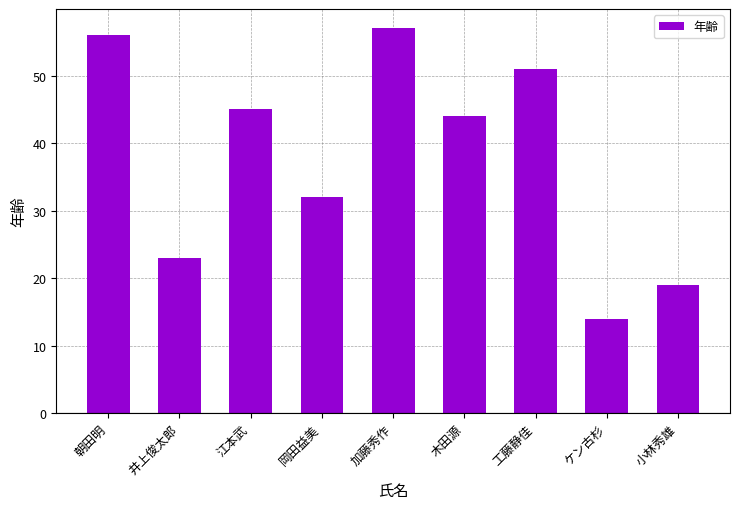

Where is the data nearest to the value 35?

岡田益美